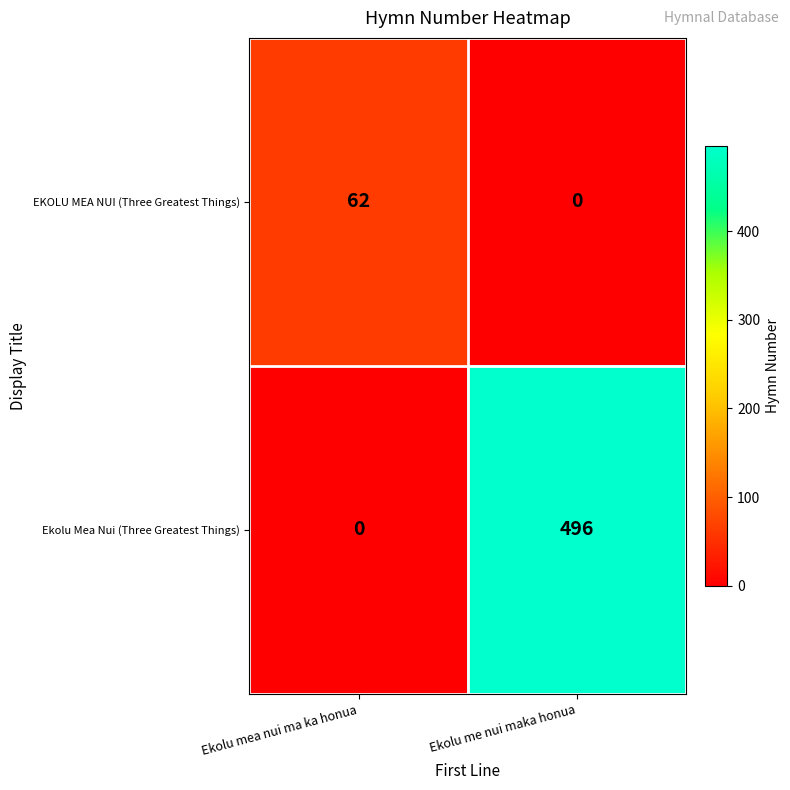

At which category is the sum across all series the highest?

Ekolu me nui maka honua